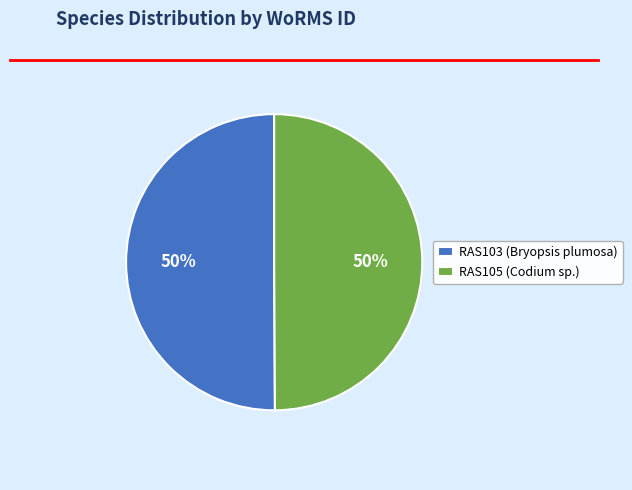

Is the sum of RAS103 (Bryopsis plumosa) and RAS105 (Codium sp.) greater than half?

Yes